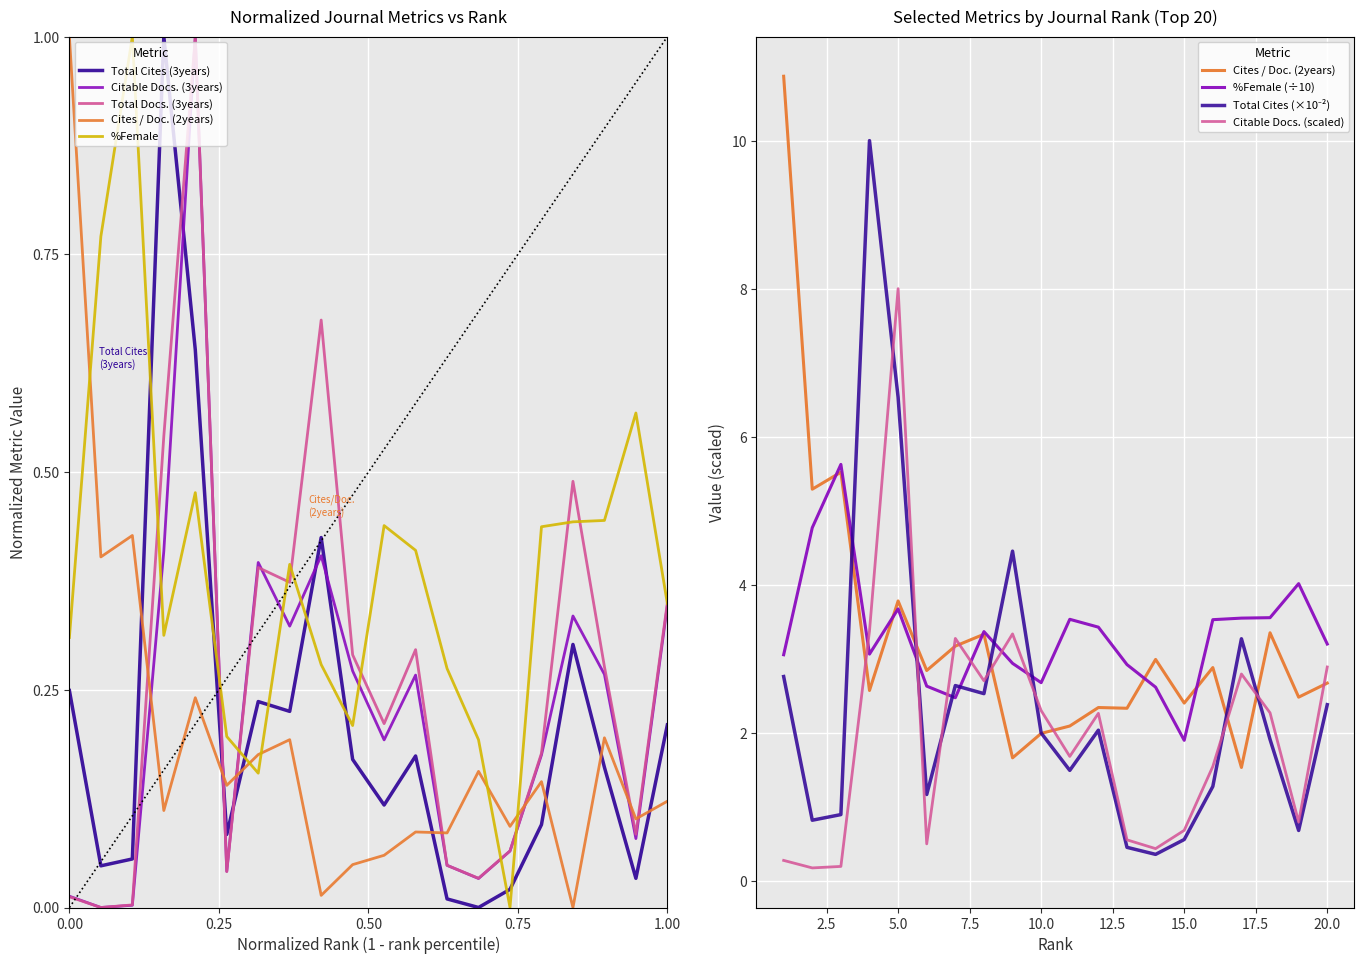

Count the number of categories in the chart.

20